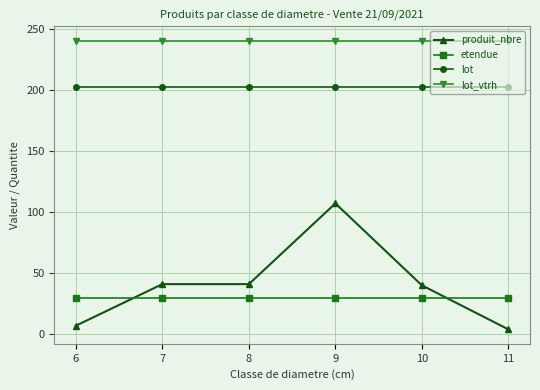

True or false: produit_nbre has more than 0 points higher than both neighbors.

True